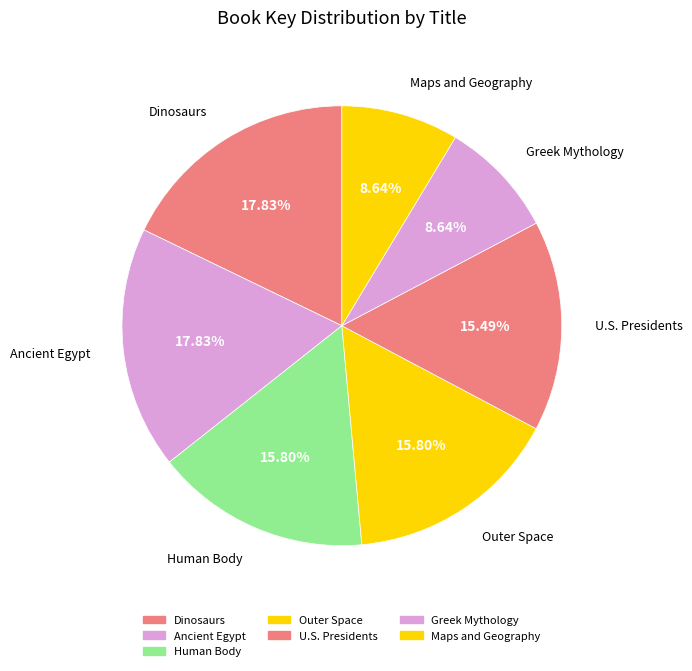

Count the number of slices in the pie.

7